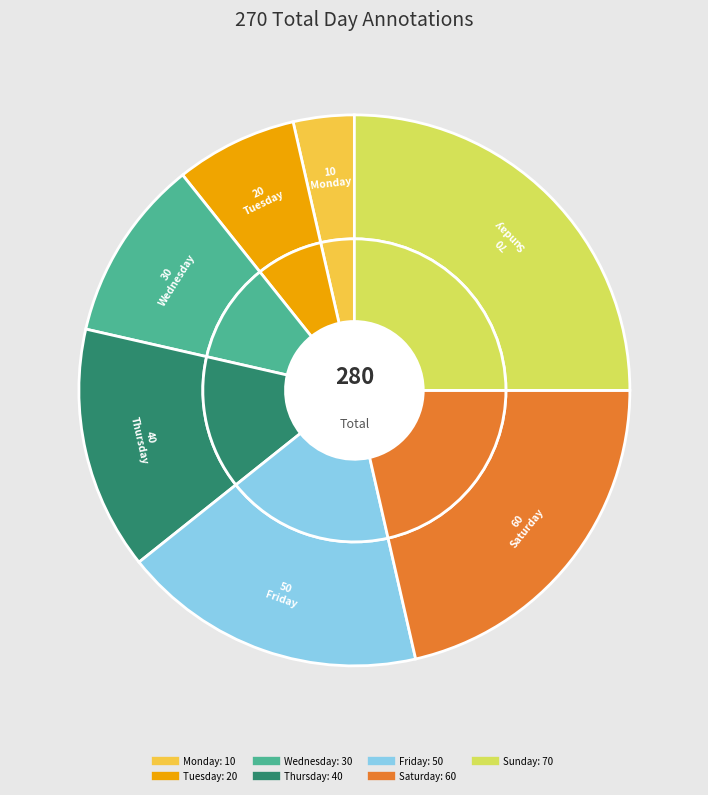

Is it true that Wednesday is 11% of the pie?

True